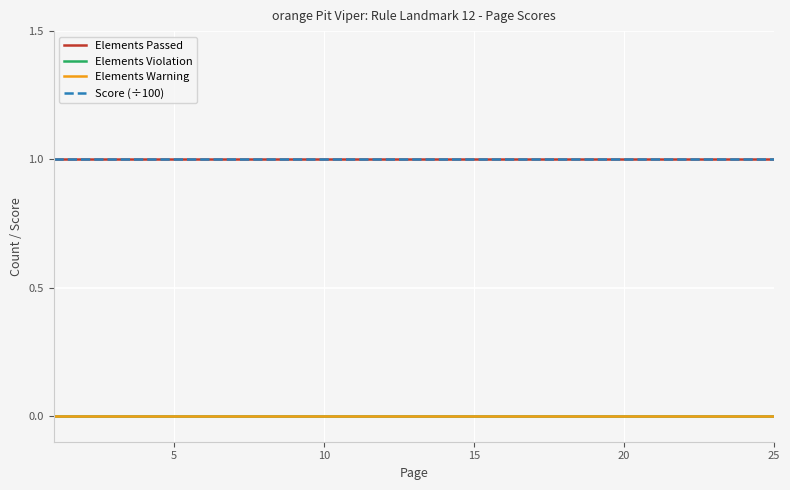

Does the chart display data point markers on the line(s)?

No